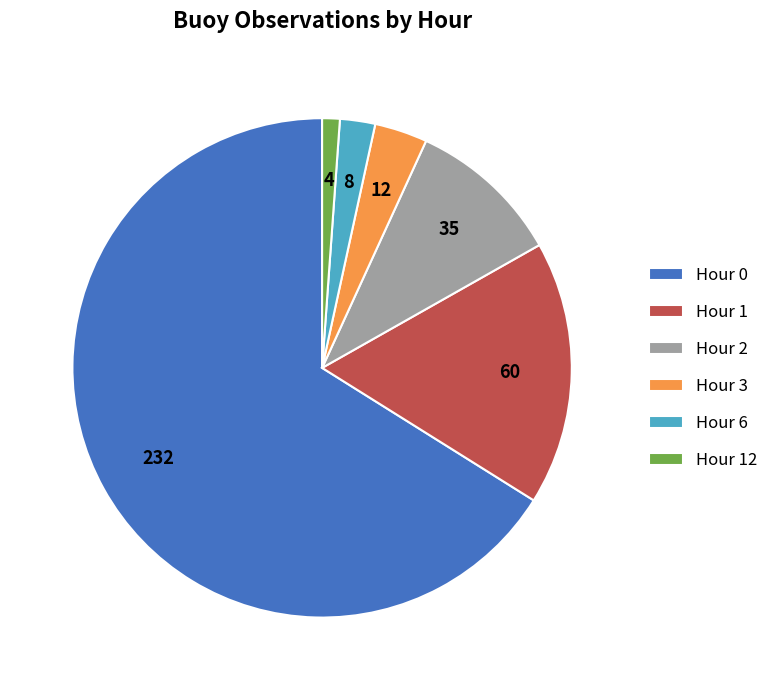

Which slice is the smallest?

Hour 12